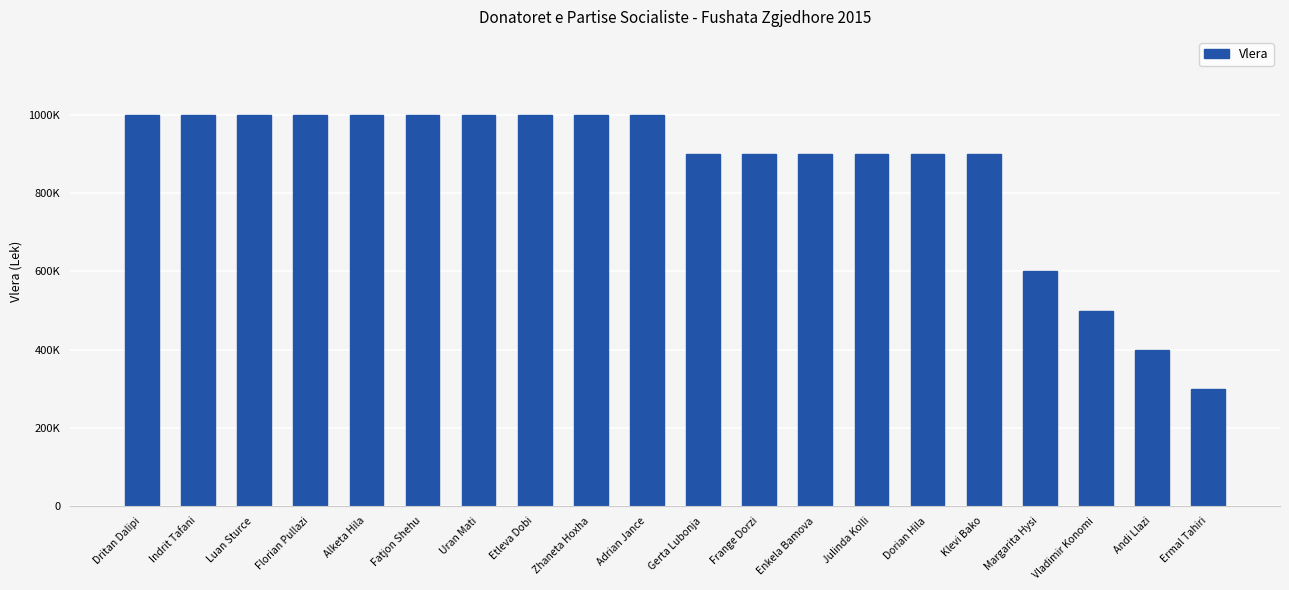

What is the smallest value displayed?

300000